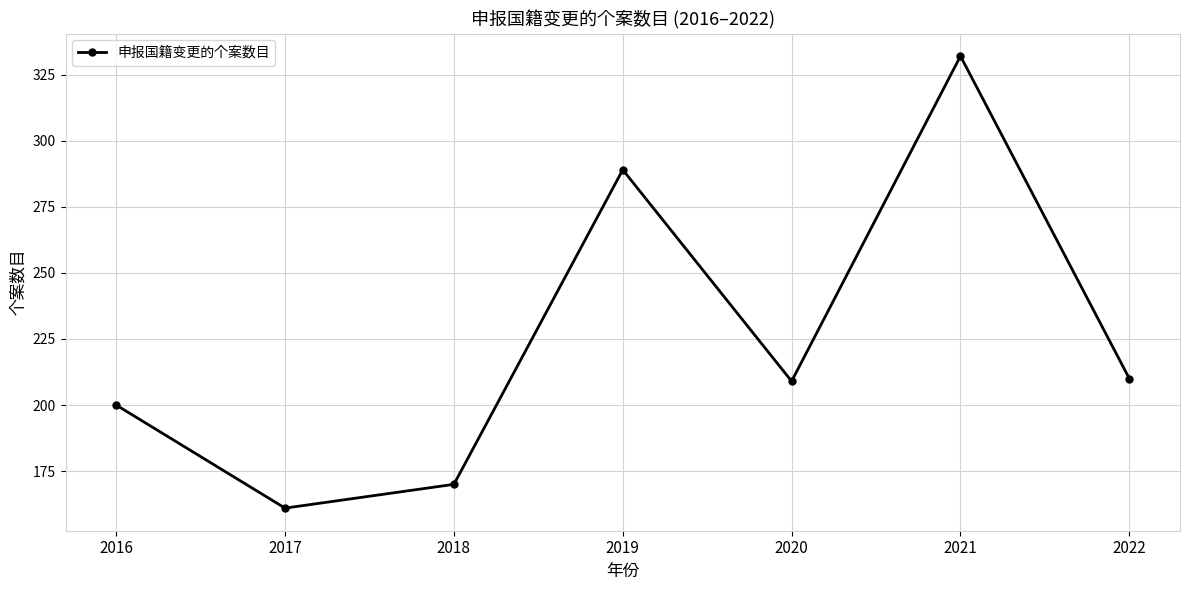

Reading left to right, what are all the values shown in this chart?

200	161	170	289	209	332	210